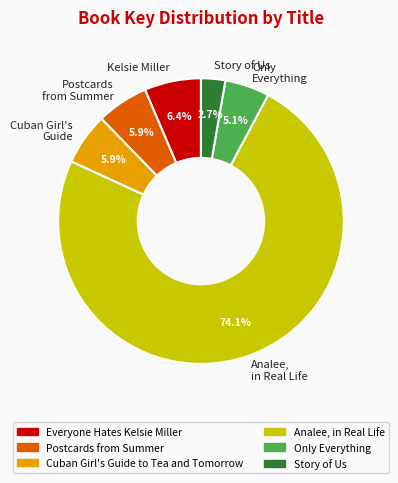

Between Analee, in Real Life and Postcards from Summer, which is larger?

Analee, in Real Life